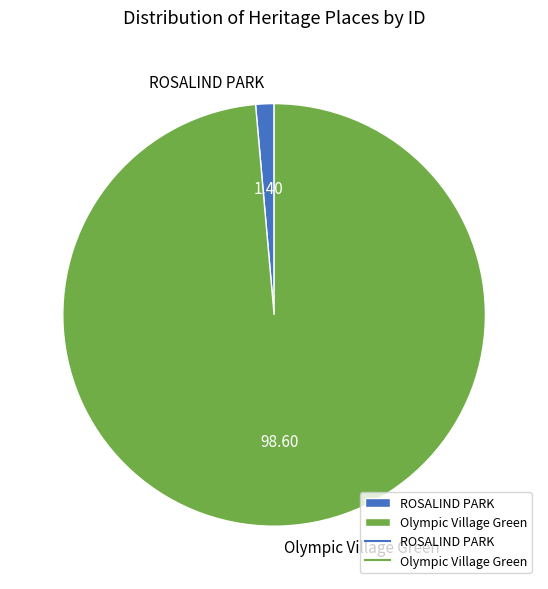

How many slices are in this pie chart?

2